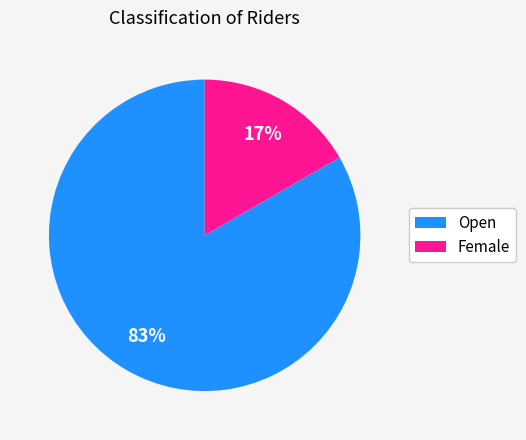

Is there a majority slice in this chart?

Yes